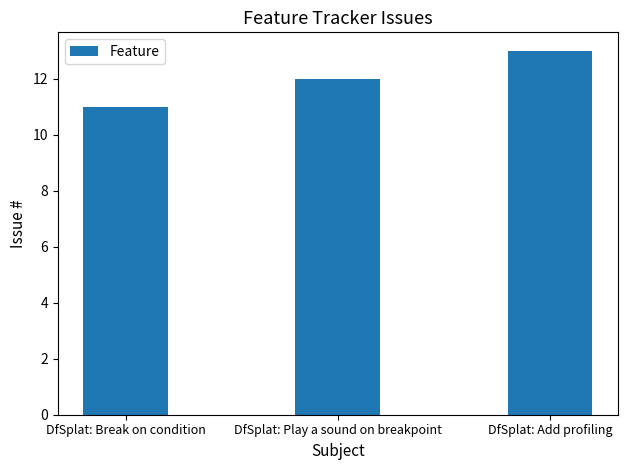

Reading right to left, what are all the values shown in this chart?

DfSplat: Add profiling=13	DfSplat: Play a sound on breakpoint=12	DfSplat: Break on condition=11